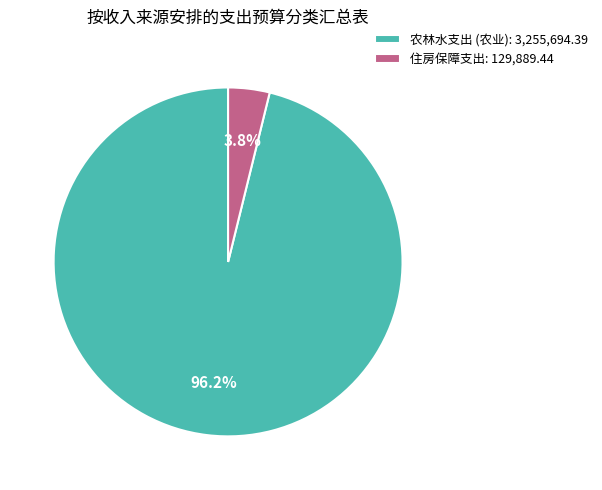

Does 住房保障支出: 129,889.44 account for over 50% of the chart?

No